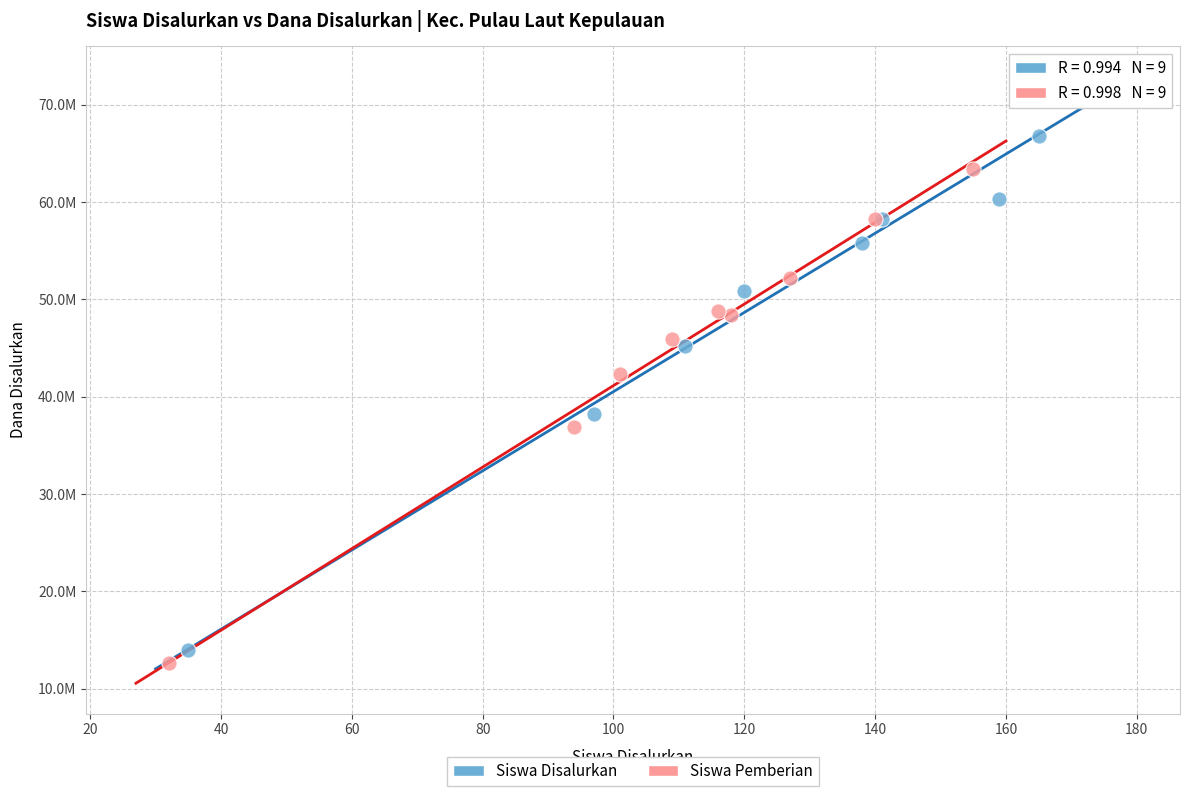

What are all the series names shown in the legend?

Siswa Disalurkan, Siswa Pemberian